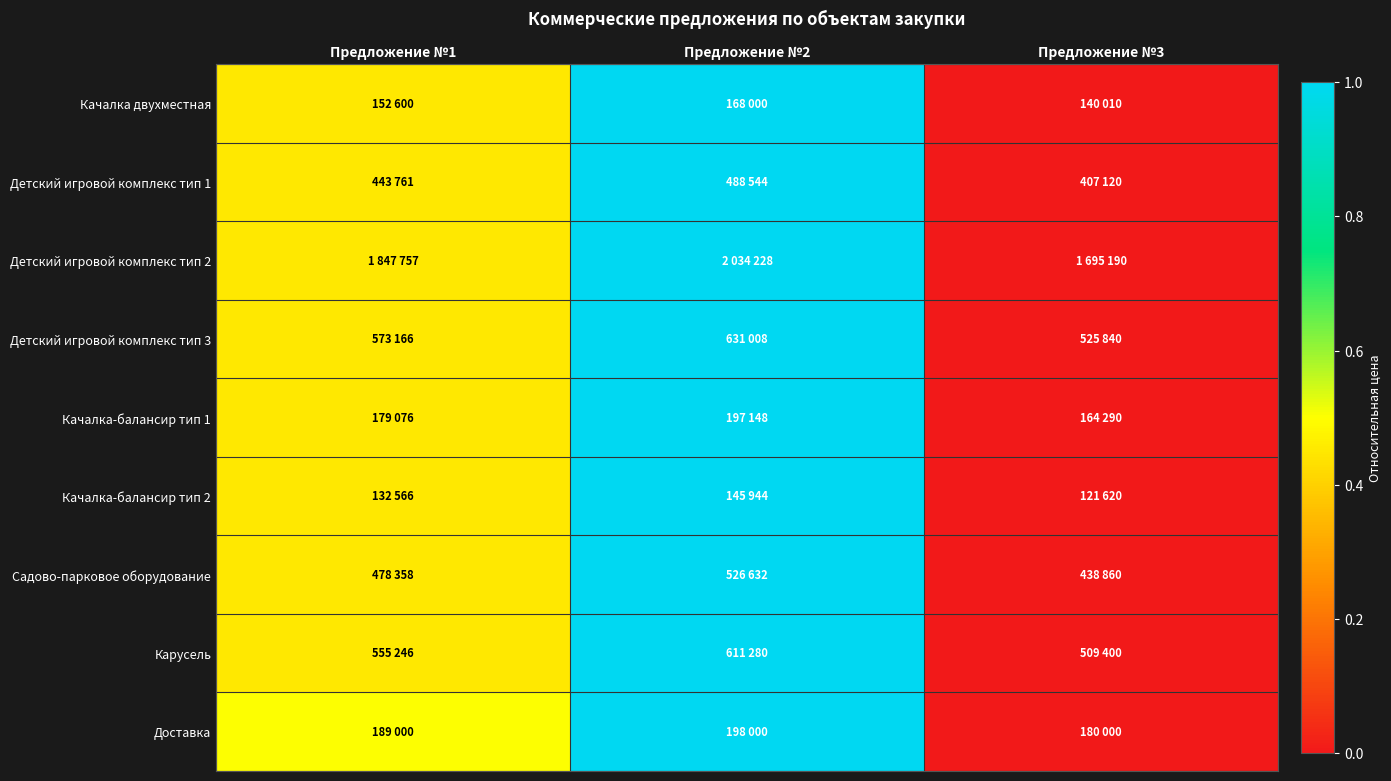

Which has a higher value, Предложение №3 or Предложение №1?

Предложение №1